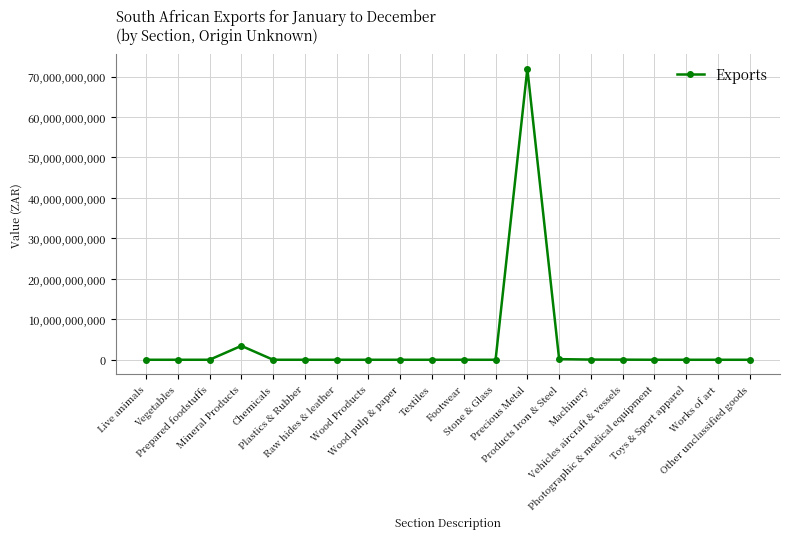

True or false: there are more than 1 points higher than both neighbors.

True